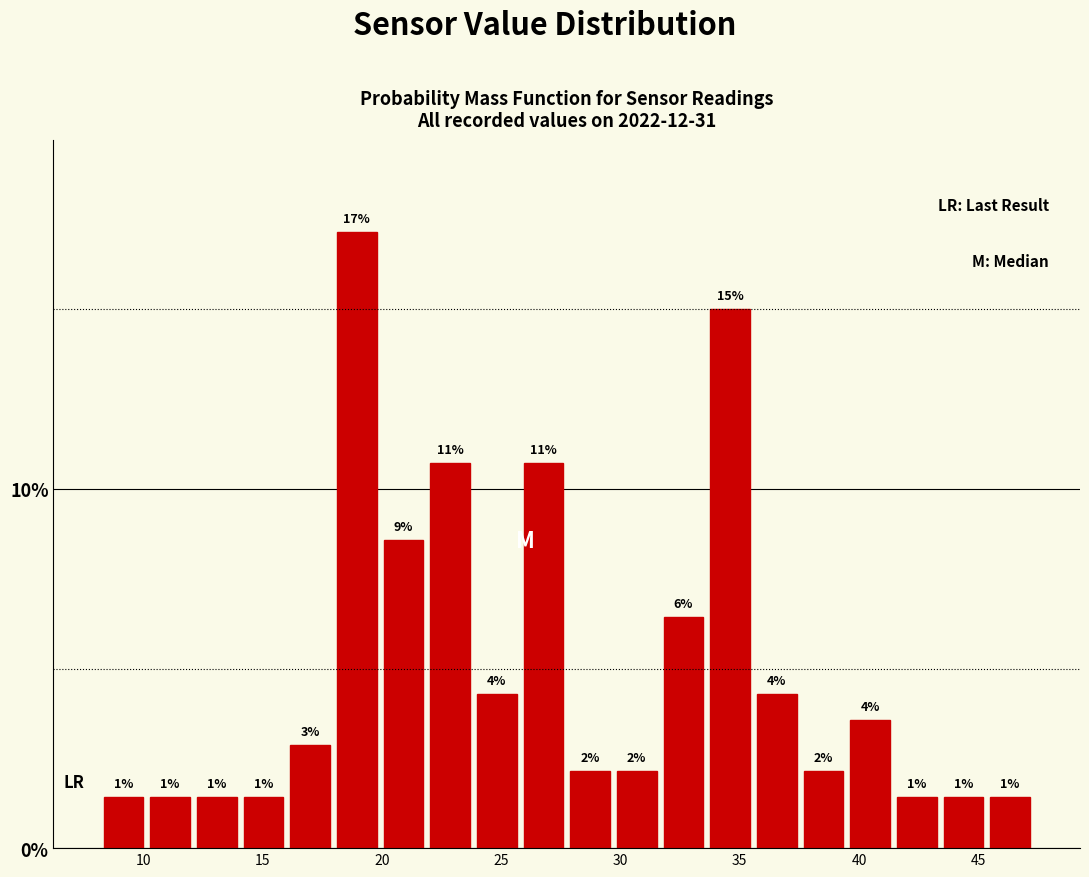

Around what value on the x-axis is the tallest bar? Give the approximate position of its centre, as read against the axis.

19.0